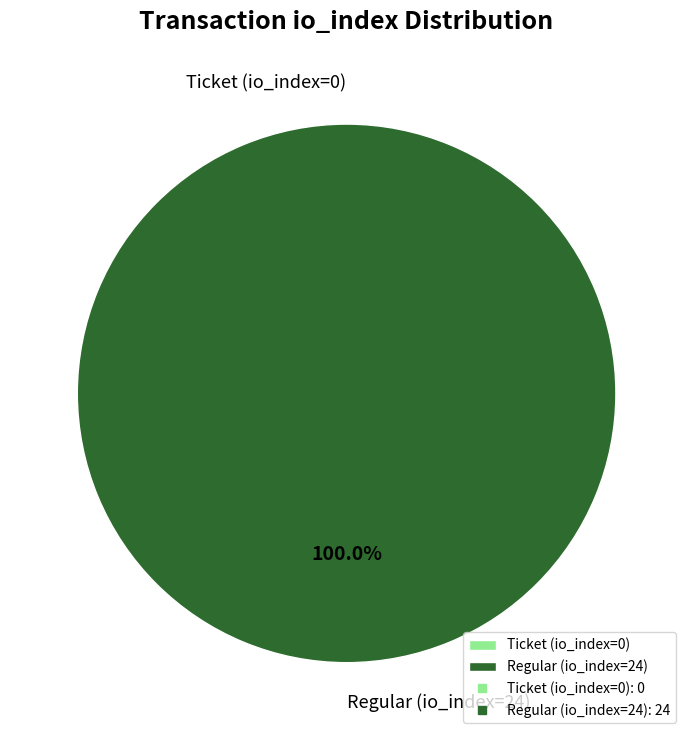

Which category accounts for the majority?

Regular (io_index=24)